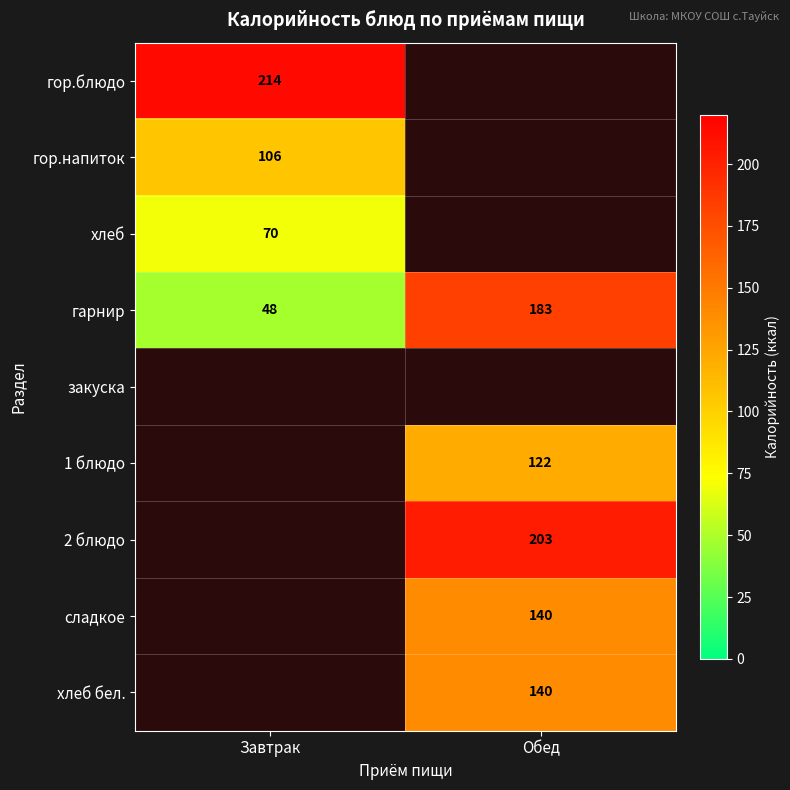

The value of сладкое at Обед is 210. True or false?

False